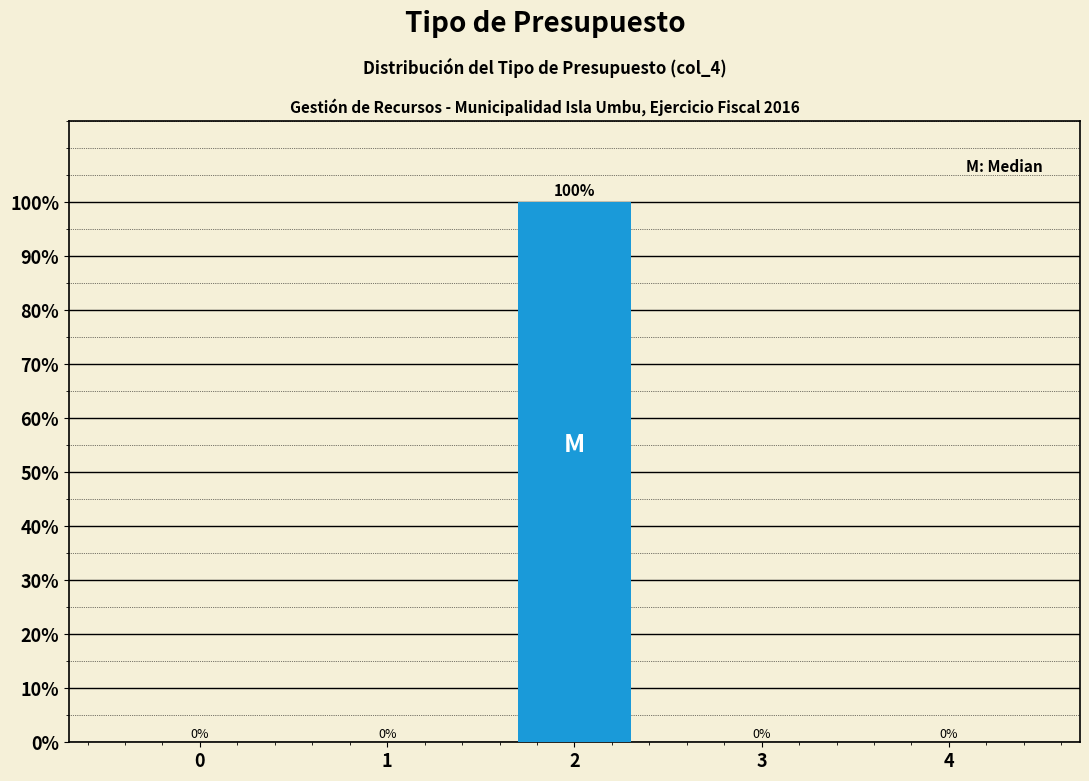

Reading left to right, transcribe all the data shown in this chart.

0=0	1=0	2=100	3=0	4=0